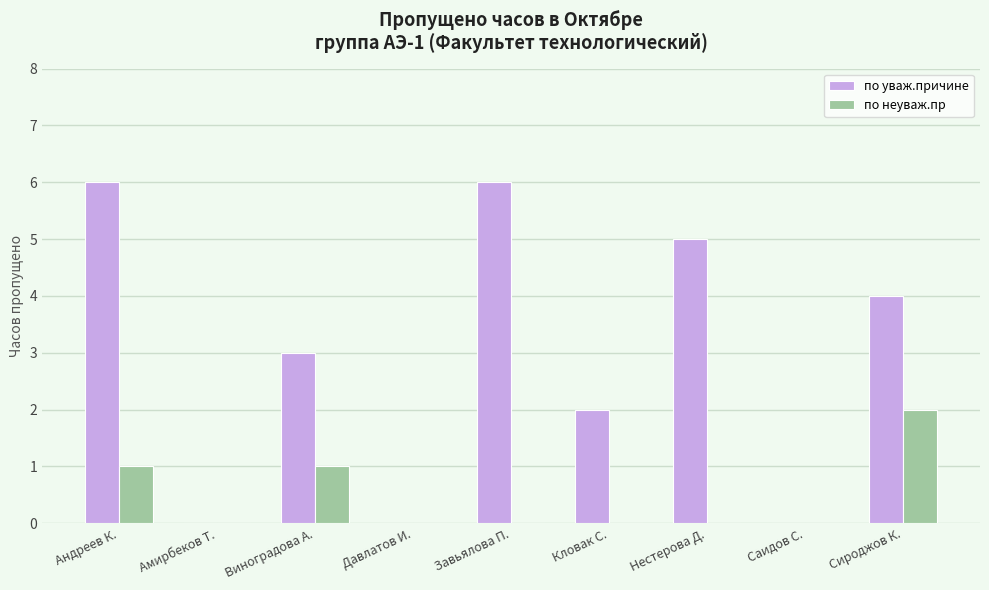

What is the spread (max minus min) of values at Виноградова А.?

2